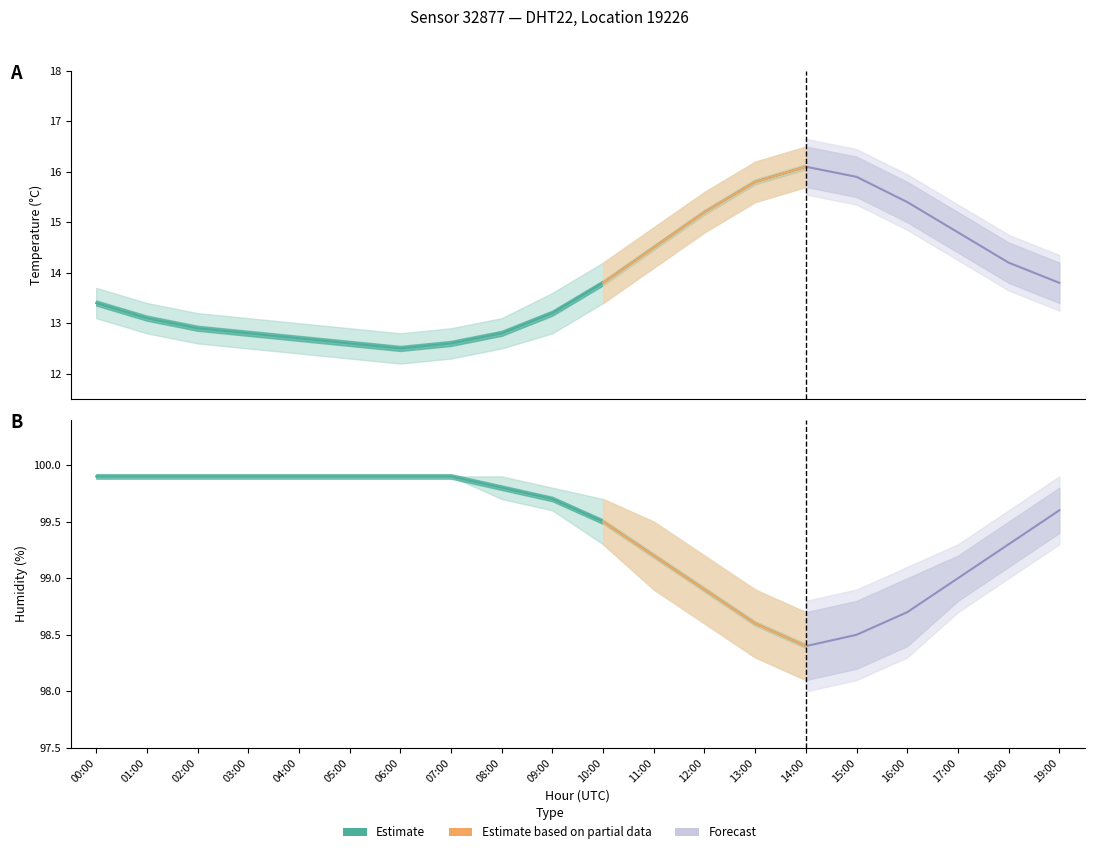

What position from the right is 13:00?

7